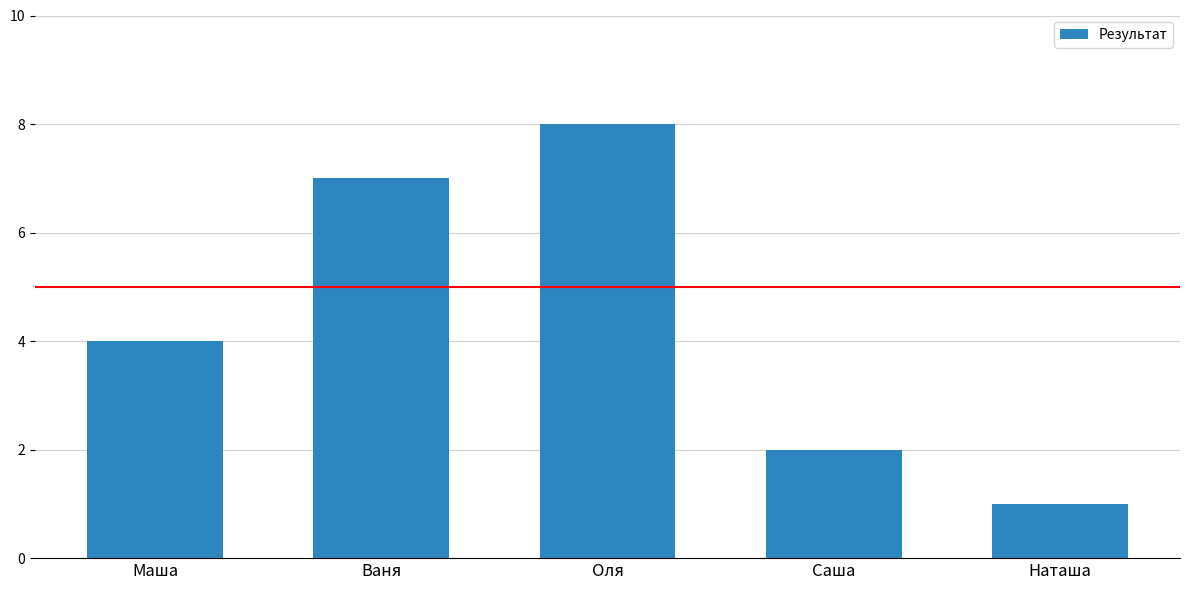

Reading left to right, extract all data points from this chart.

4	7	8	2	1